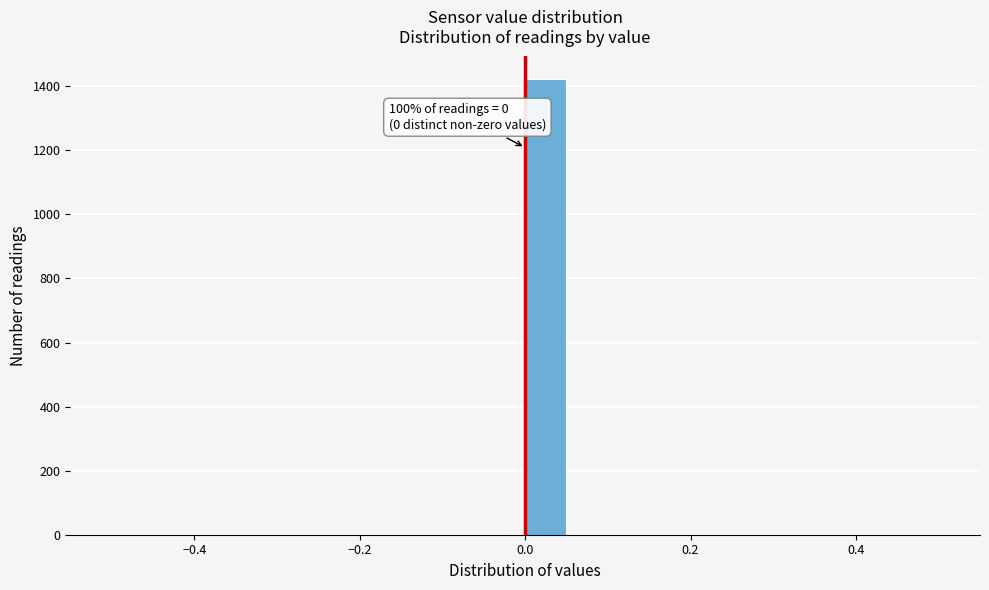

Read against the x-axis, roughly where is the centre of the tallest bar?

0.02